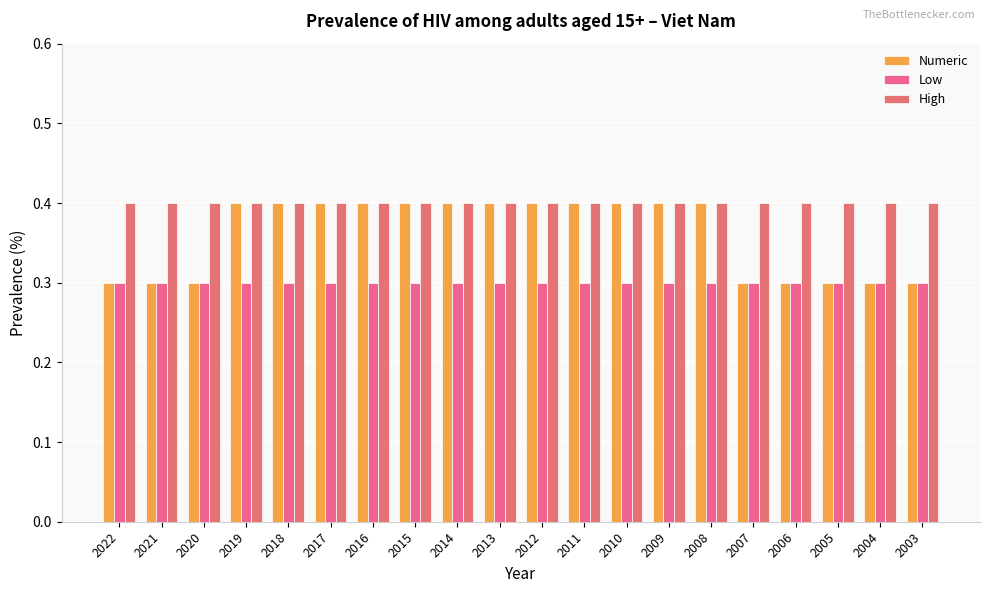

What are all the series names shown in the legend?

Numeric, Low, High